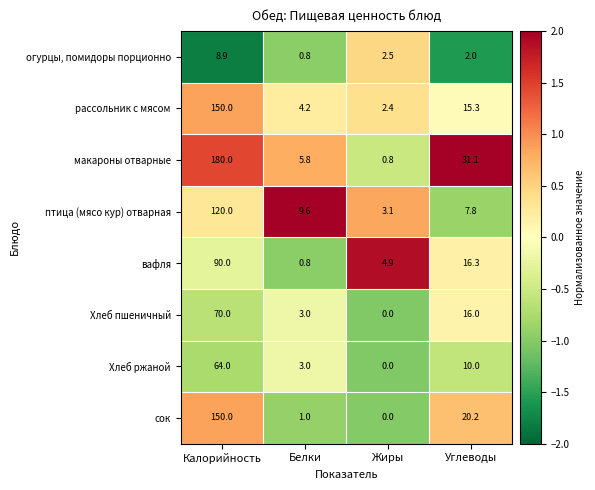

At which label does огурцы, помидоры порционно reach its minimum?

Белки